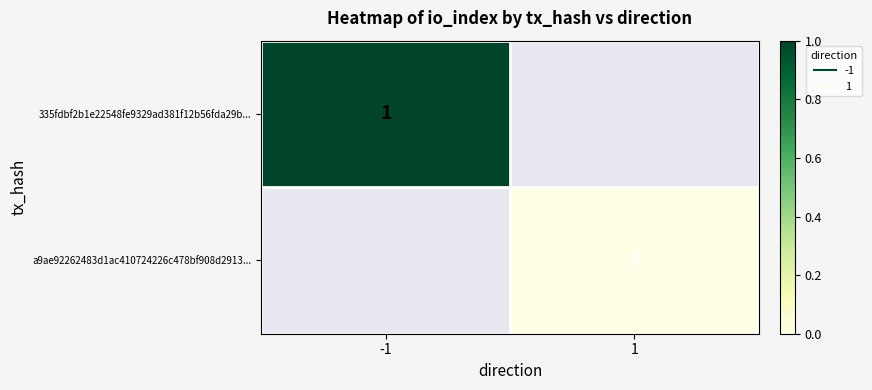

Is the value of 335fdbf2b1e22548fe9329ad381f12b56fda29b... at 1 greater than the value of a9ae92262483d1ac410724226c478bf908d2913... at -1?

No